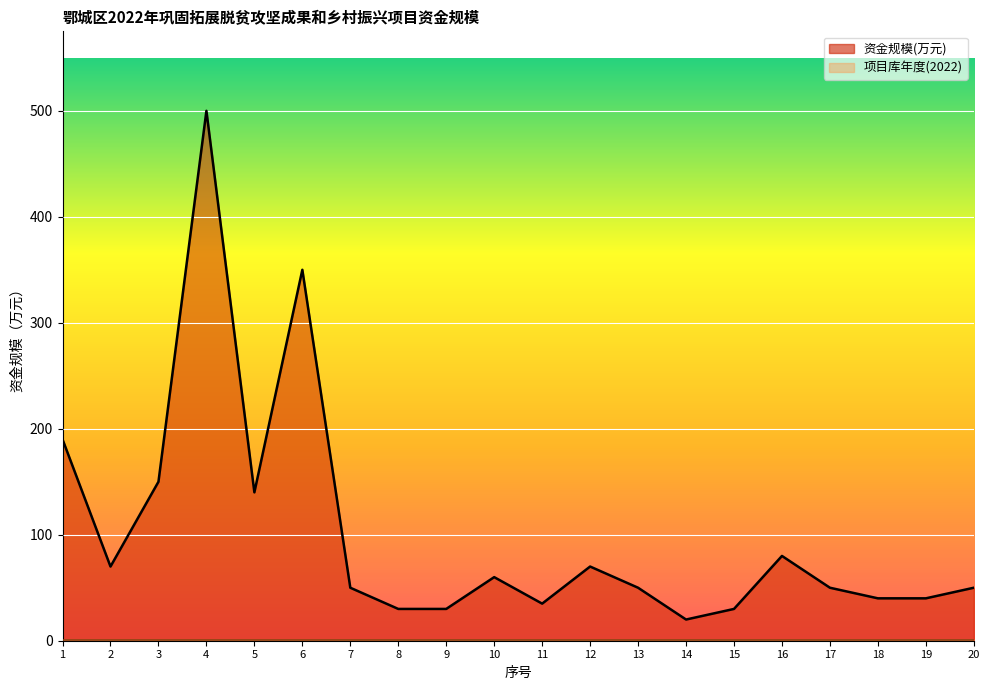

List the labels in order of value, largest first.

4, 6, 1, 3, 5, 16, 2, 12, 10, 7, 13, 17, 20, 18, 19, 11, 8, 9, 15, 14